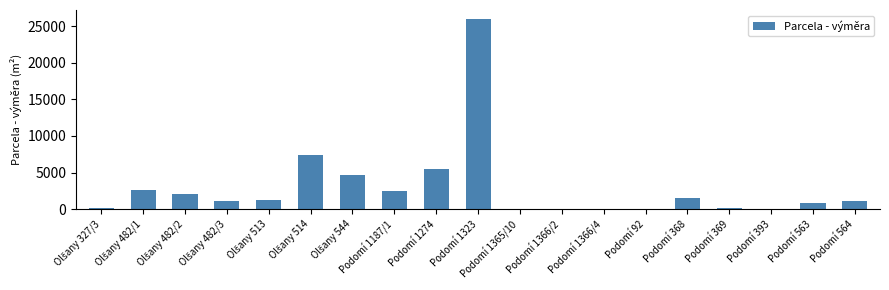

The value at Podomí 1187/1 is 4150. True or false?

False